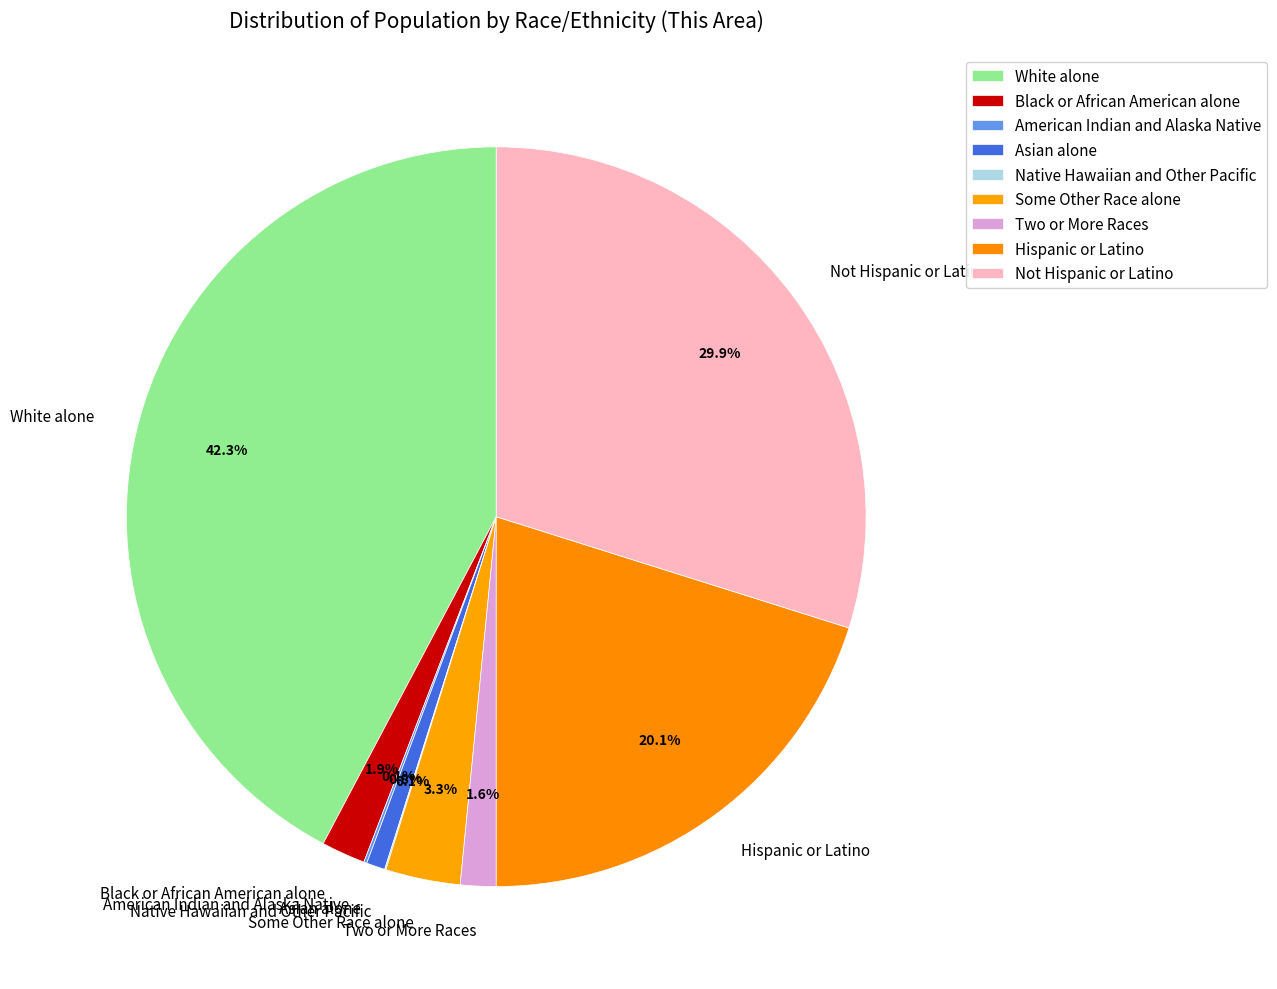

Between Some Other Race alone and Two or More Races, which is larger?

Some Other Race alone